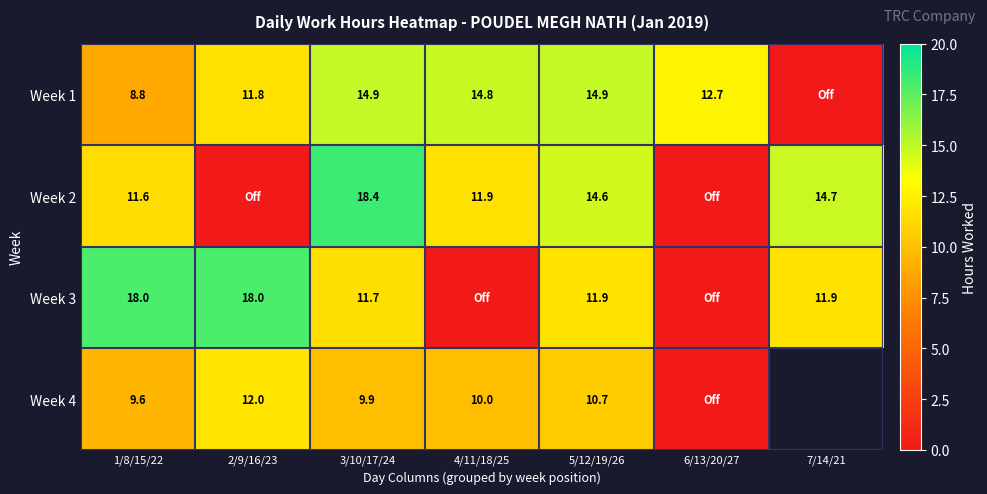

Is the value of Week 2 at 3/10/17/24 greater than the value of Week 1 at 4/11/18/25?

Yes